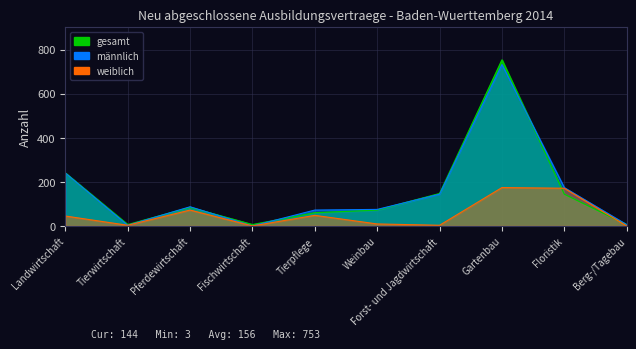

Reading right to left, extract all data points from this chart.

männlich: 6	174	732	144	75	72	0	87	3	240
weiblich: 0	171	174	3	9	48	0	72	3	45
gesamt: 6	144	753	147	72	60	6	84	6	240